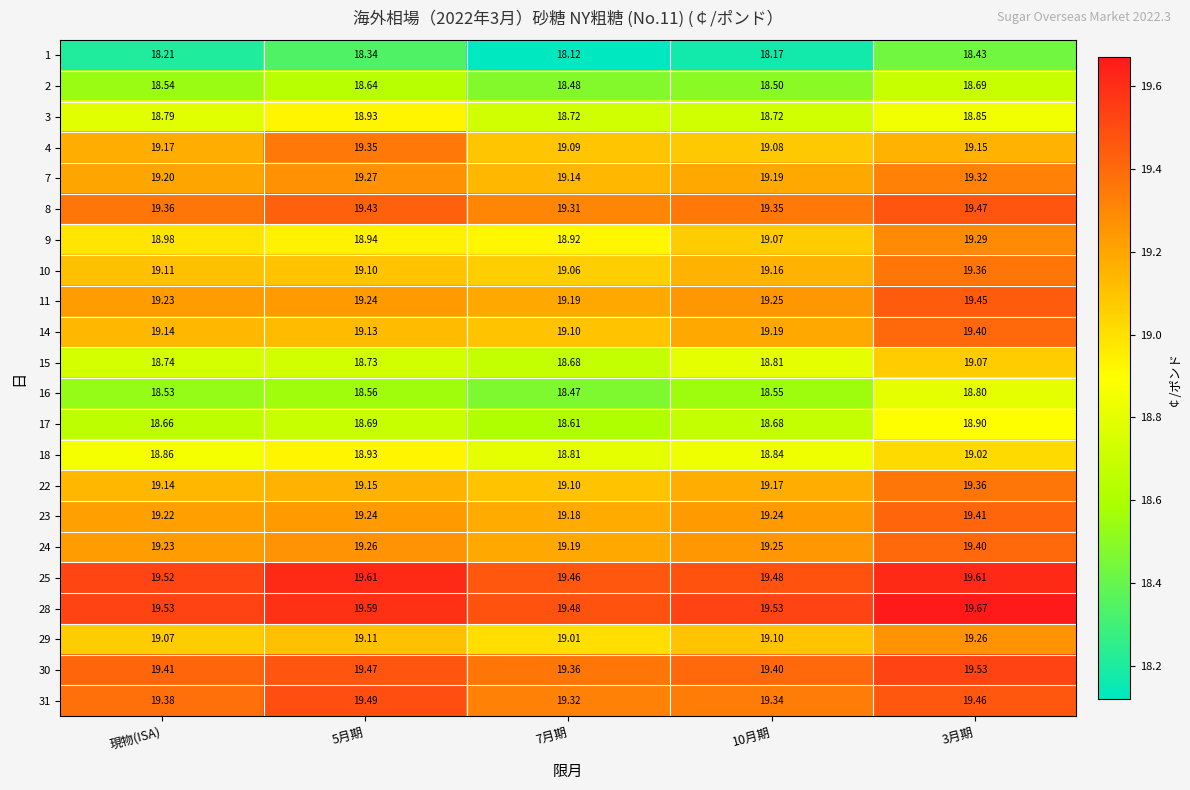

What is the spread (max minus min) of values at 10月期?

1.4